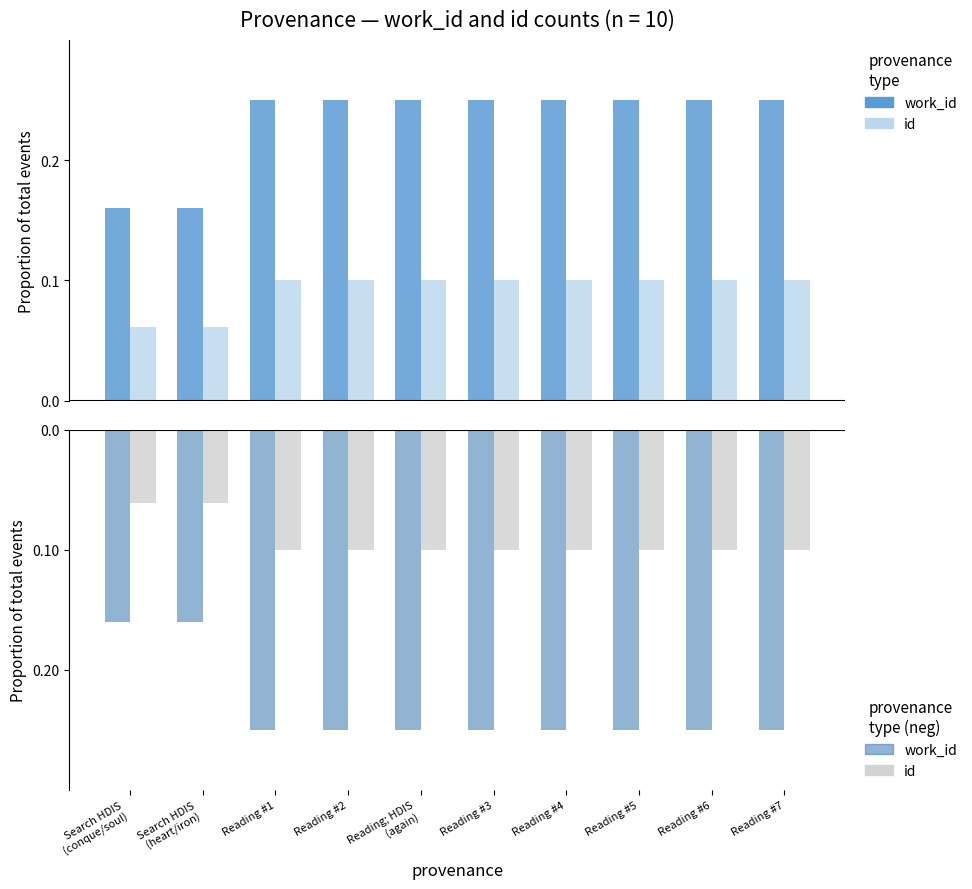

What is the label of the 8th bar from the left?

Reading #5